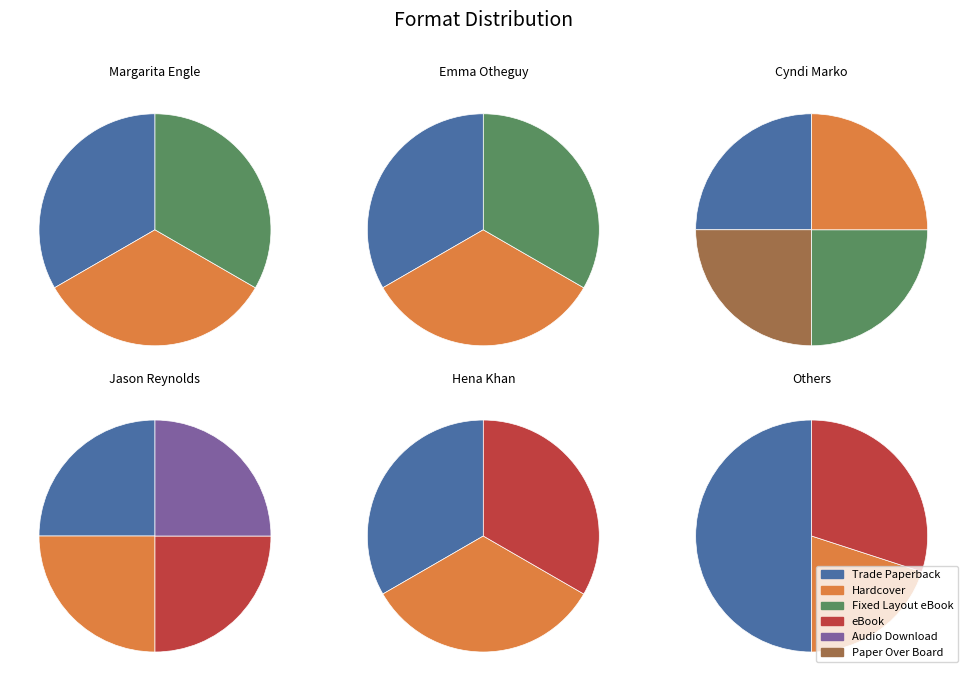

What is the change in value from Fixed Layout eBook to Audio Download?

-1